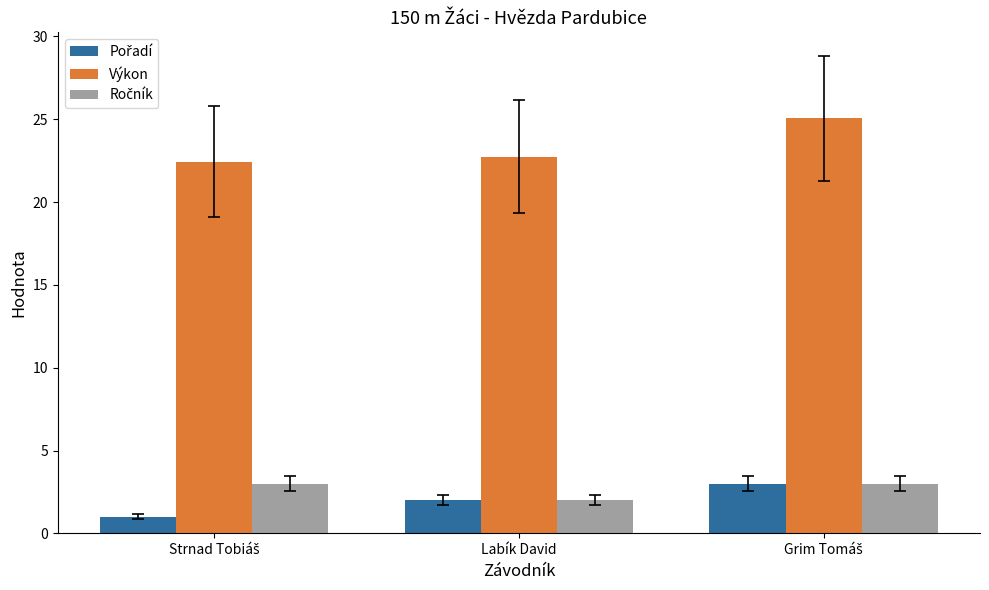

At how many categories does at least one series exceed 5?

3